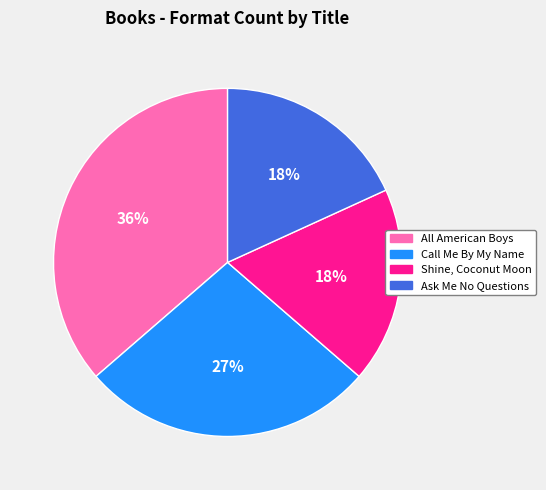

Do All American Boys and Ask Me No Questions together represent more than half of the pie?

Yes